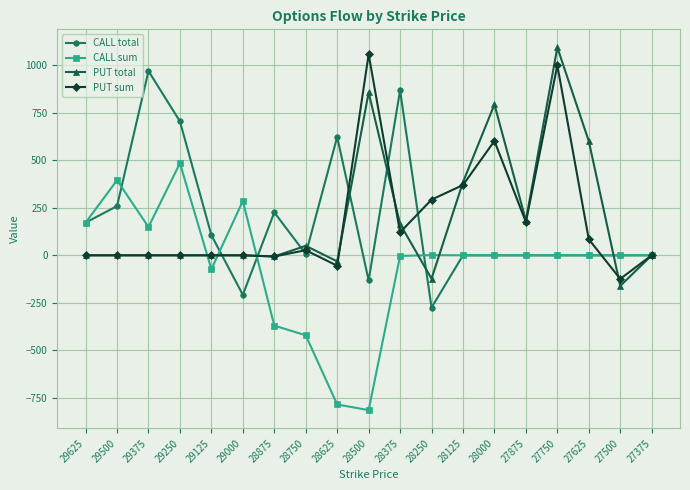

What is the sum of the PUT total values at 28500 and 27500?

696